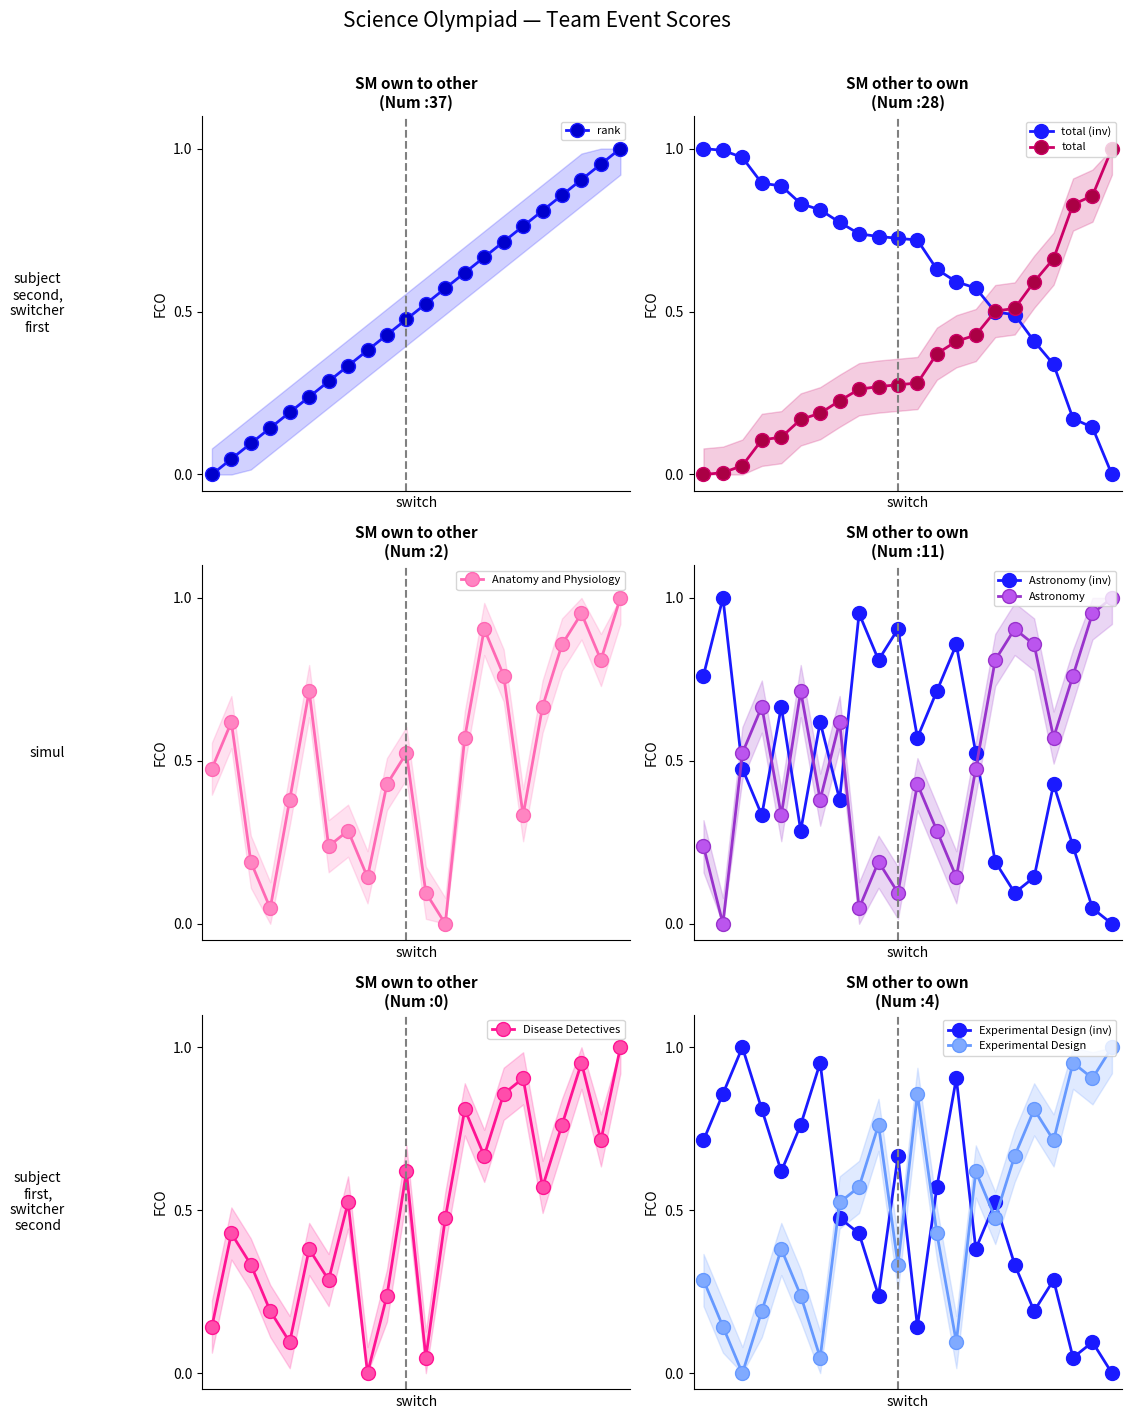

What is the difference between the highest and lowest values at 12?

0.7